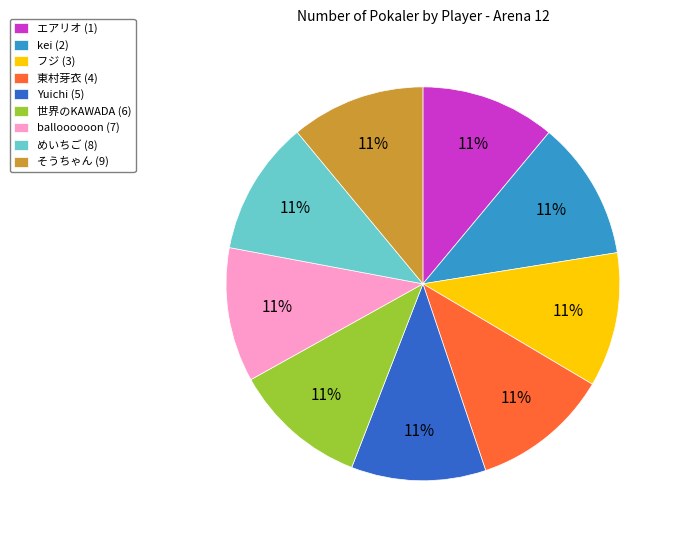

Does Yuichi (5) represent more than half of the total?

No